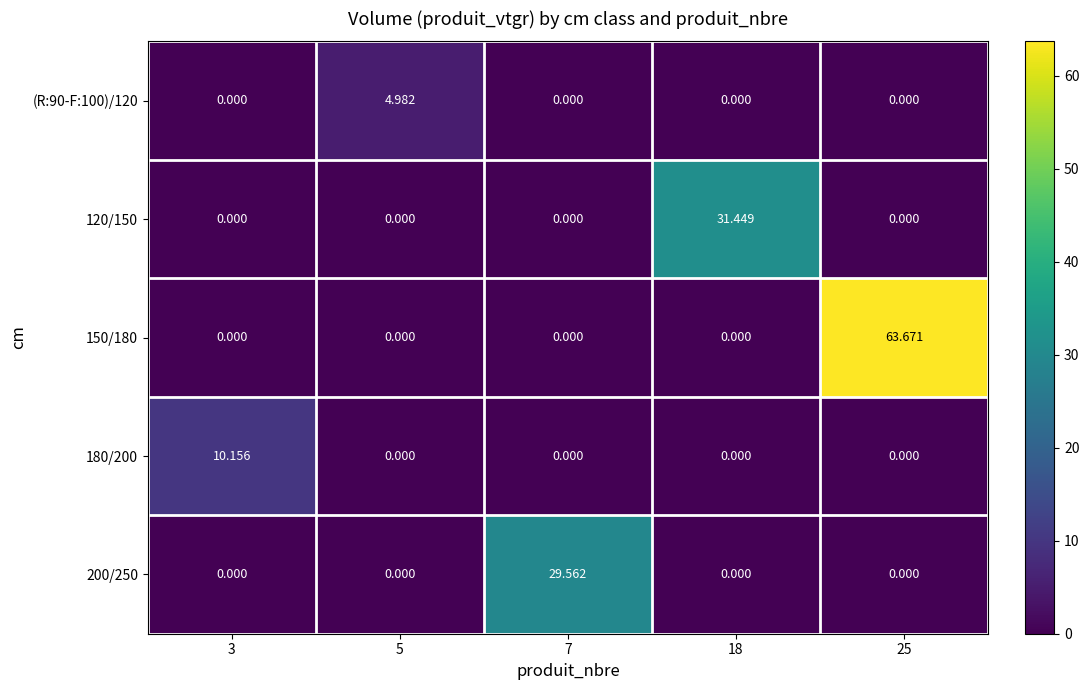

At which label does 200/250 reach its minimum?

3